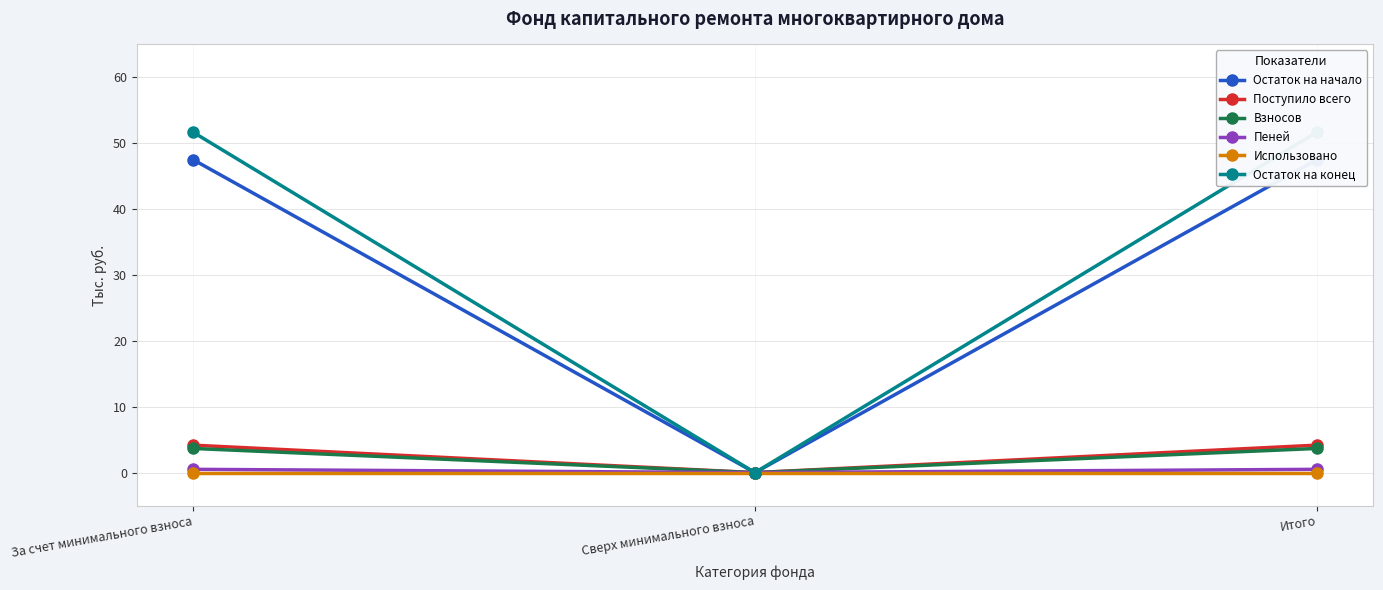

Reading left to right, extract all data points from this chart.

Остаток на начало: За счет минимального взноса=47.5	Сверх минимального взноса=0.0	Итого=47.5
Поступило всего: За счет минимального взноса=4.2	Сверх минимального взноса=0.0	Итого=4.2
Взносов: За счет минимального взноса=3.7	Сверх минимального взноса=0.0	Итого=3.7
Пеней: За счет минимального взноса=0.5	Сверх минимального взноса=0.0	Итого=0.5
Использовано: За счет минимального взноса=0.0	Сверх минимального взноса=0.0	Итого=0.0
Остаток на конец: За счет минимального взноса=51.7	Сверх минимального взноса=0.0	Итого=51.7